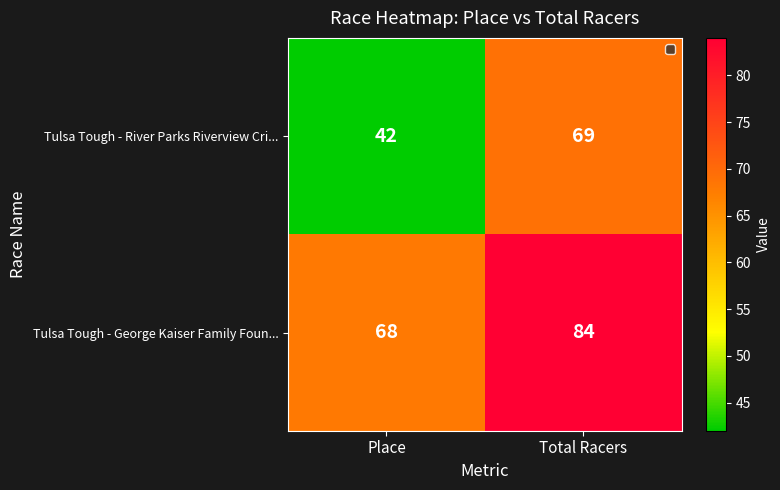

What is the maximum value for Tulsa Tough - River Parks Riverview Cri...?

69